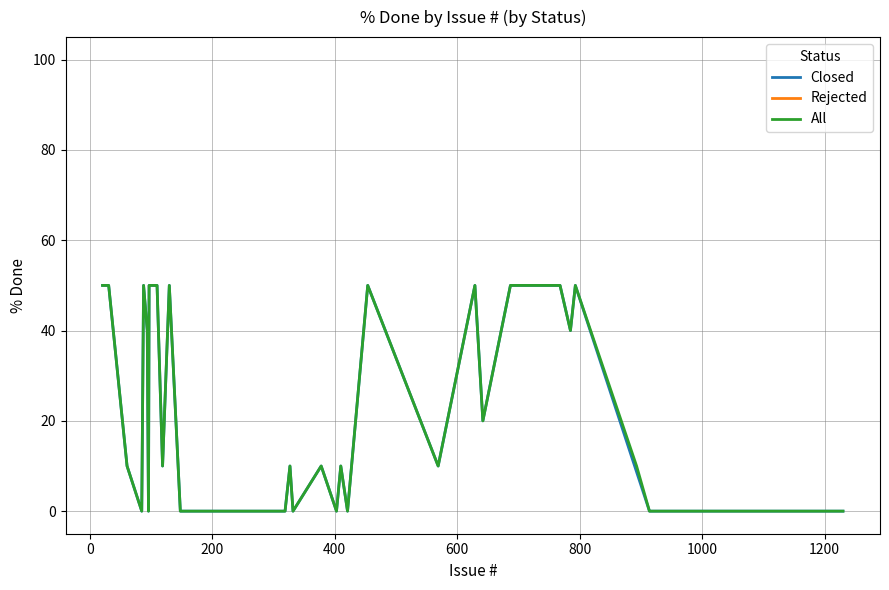

What is the highest value of the Closed series?

50